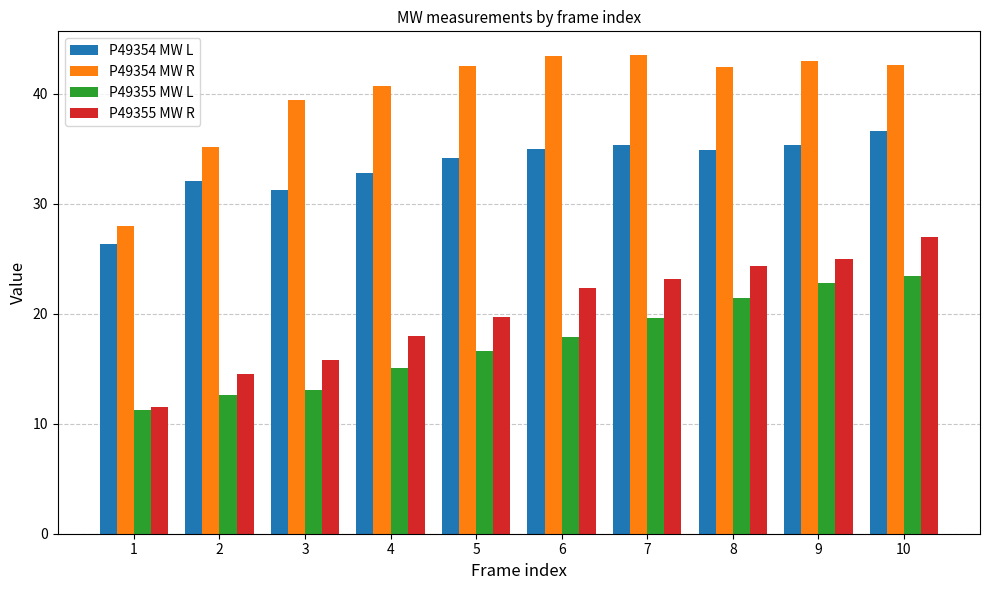

How many values in the P49355 MW L series are below 17?

5